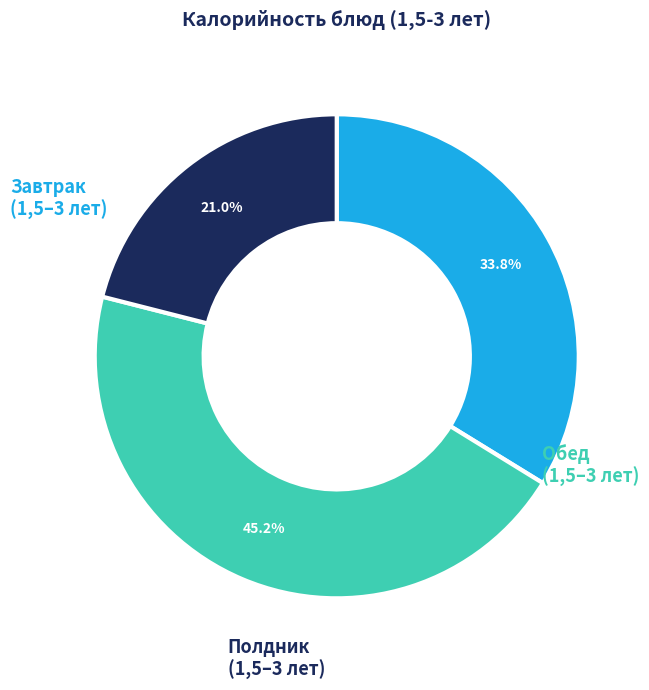

How many segments does this pie chart have?

3